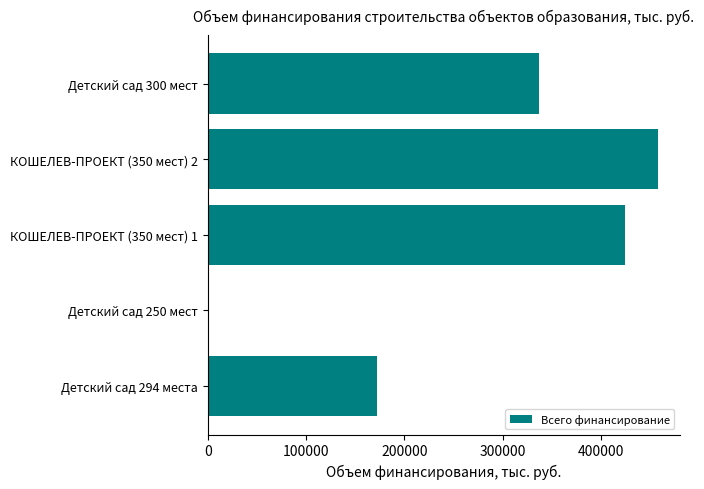

Reading bottom to top, extract all data points from this chart.

Детский сад 294 места=172288.6	Детский сад 250 мест=200.0	КОШЕЛЕВ-ПРОЕКТ (350 мест) 1=424501.6	КОШЕЛЕВ-ПРОЕКТ (350 мест) 2=457664.4	Детский сад 300 мест=337426.0